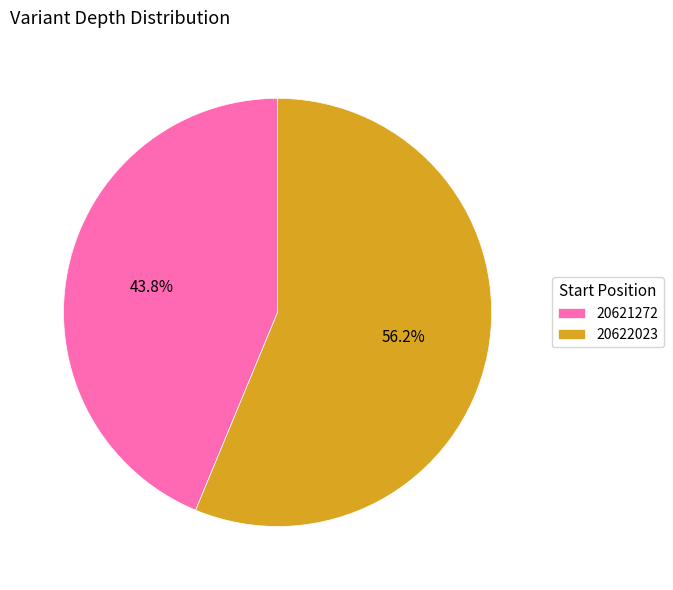

Which has a higher value, 20621272 or 20622023?

20622023